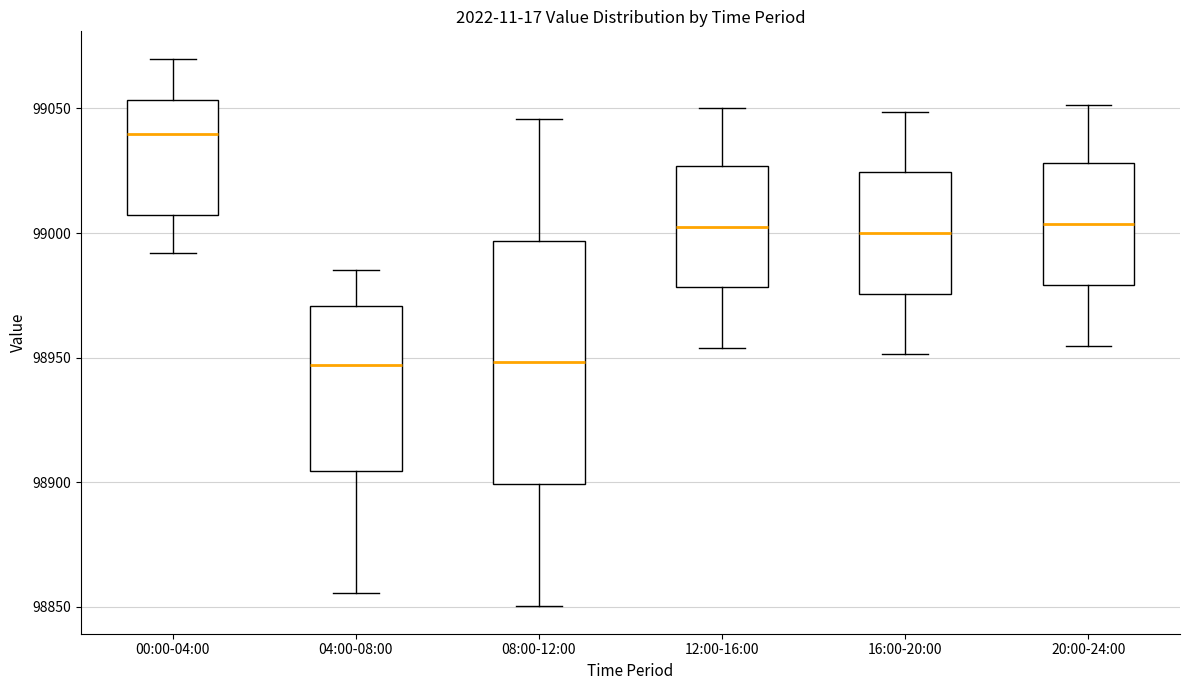

Comparing the boxes themselves (not the whiskers), which one is the tallest?

08:00-12:00